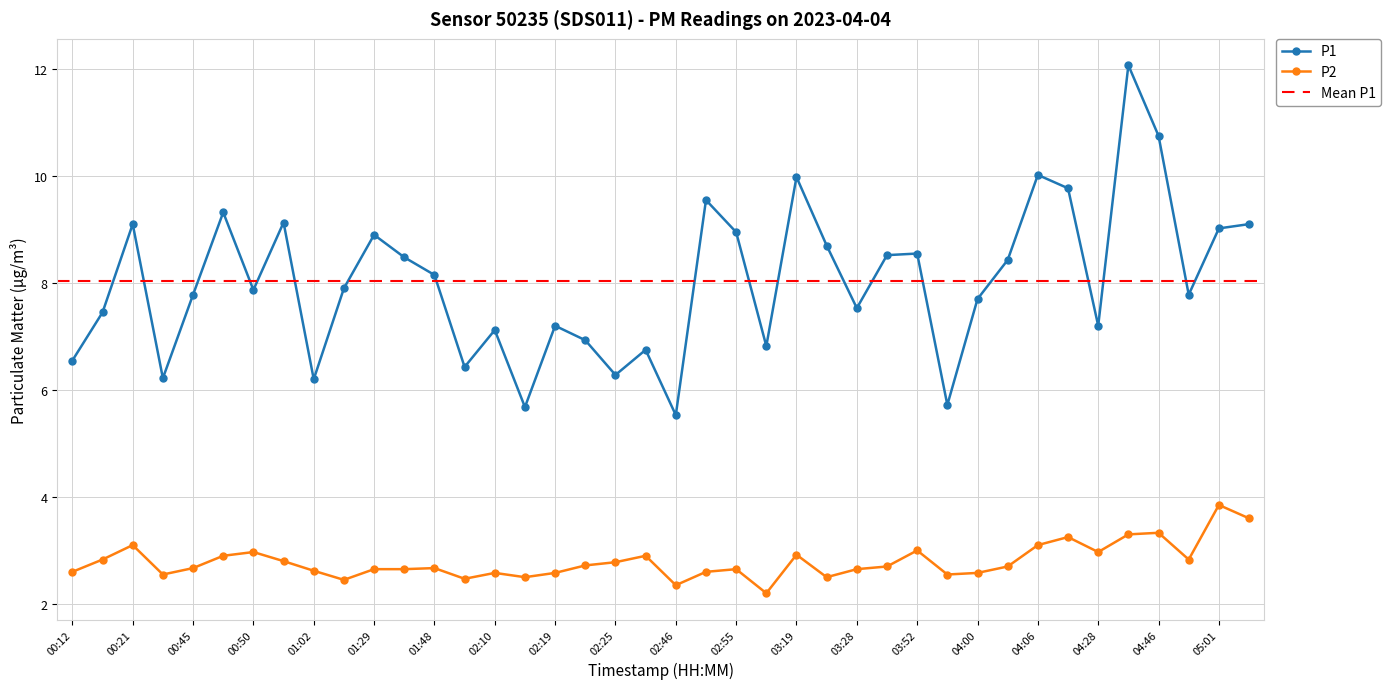

Where is the first local maximum for P2?

00:21